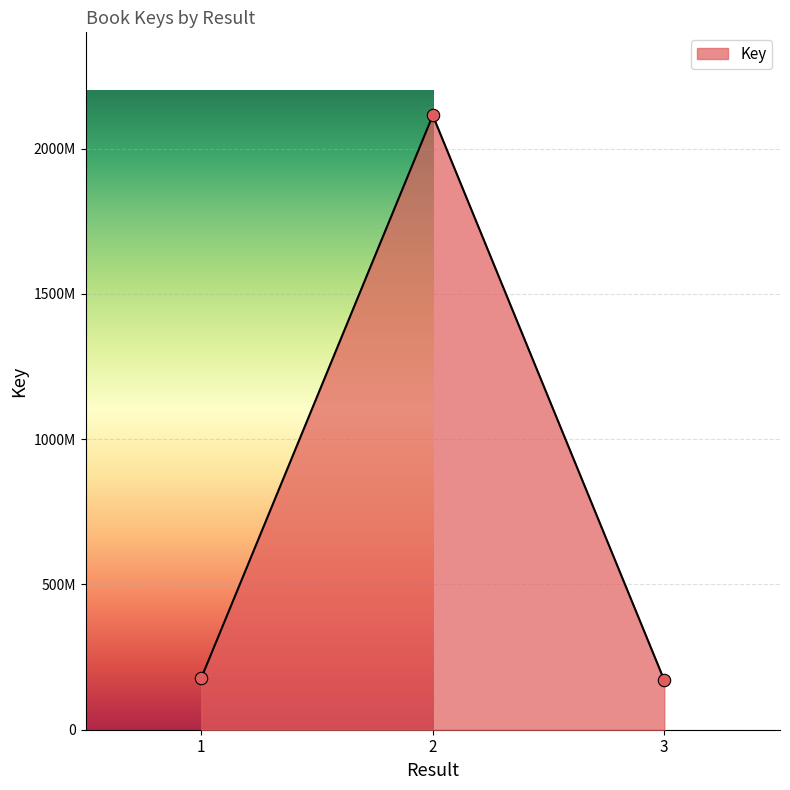

Between 3 and 2, which is larger?

2